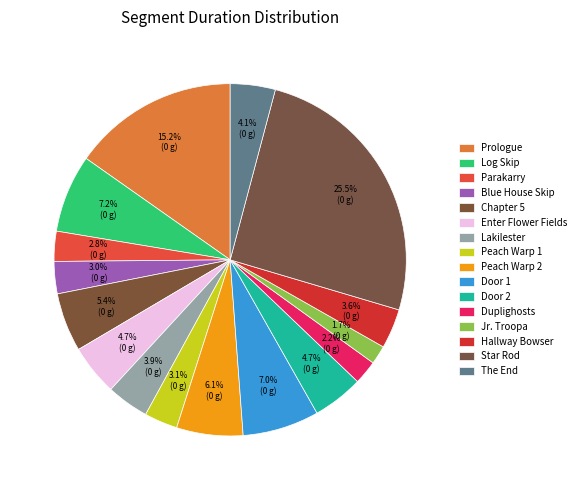

Does Peach Warp 1 account for over 50% of the chart?

No